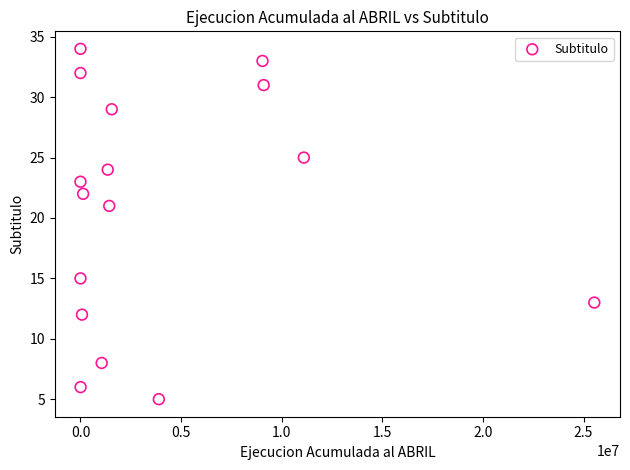

What is the range of Y values (max minus min)?

29